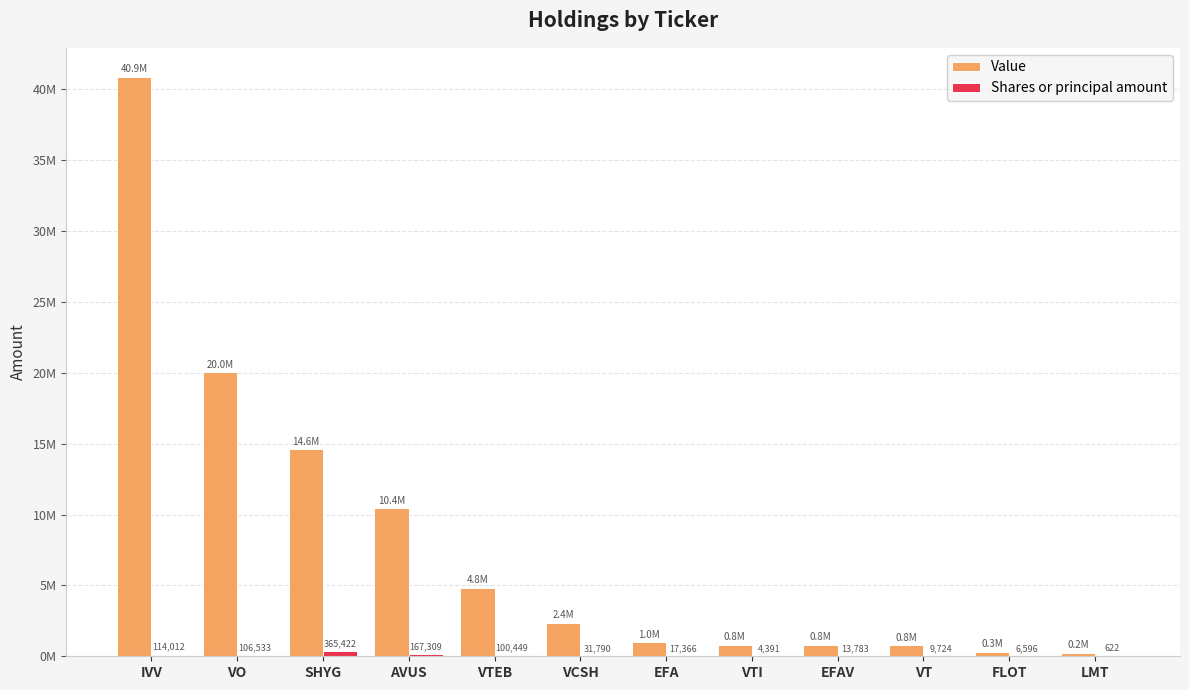

What are all the series names shown in the legend?

Value, Shares or principal amount